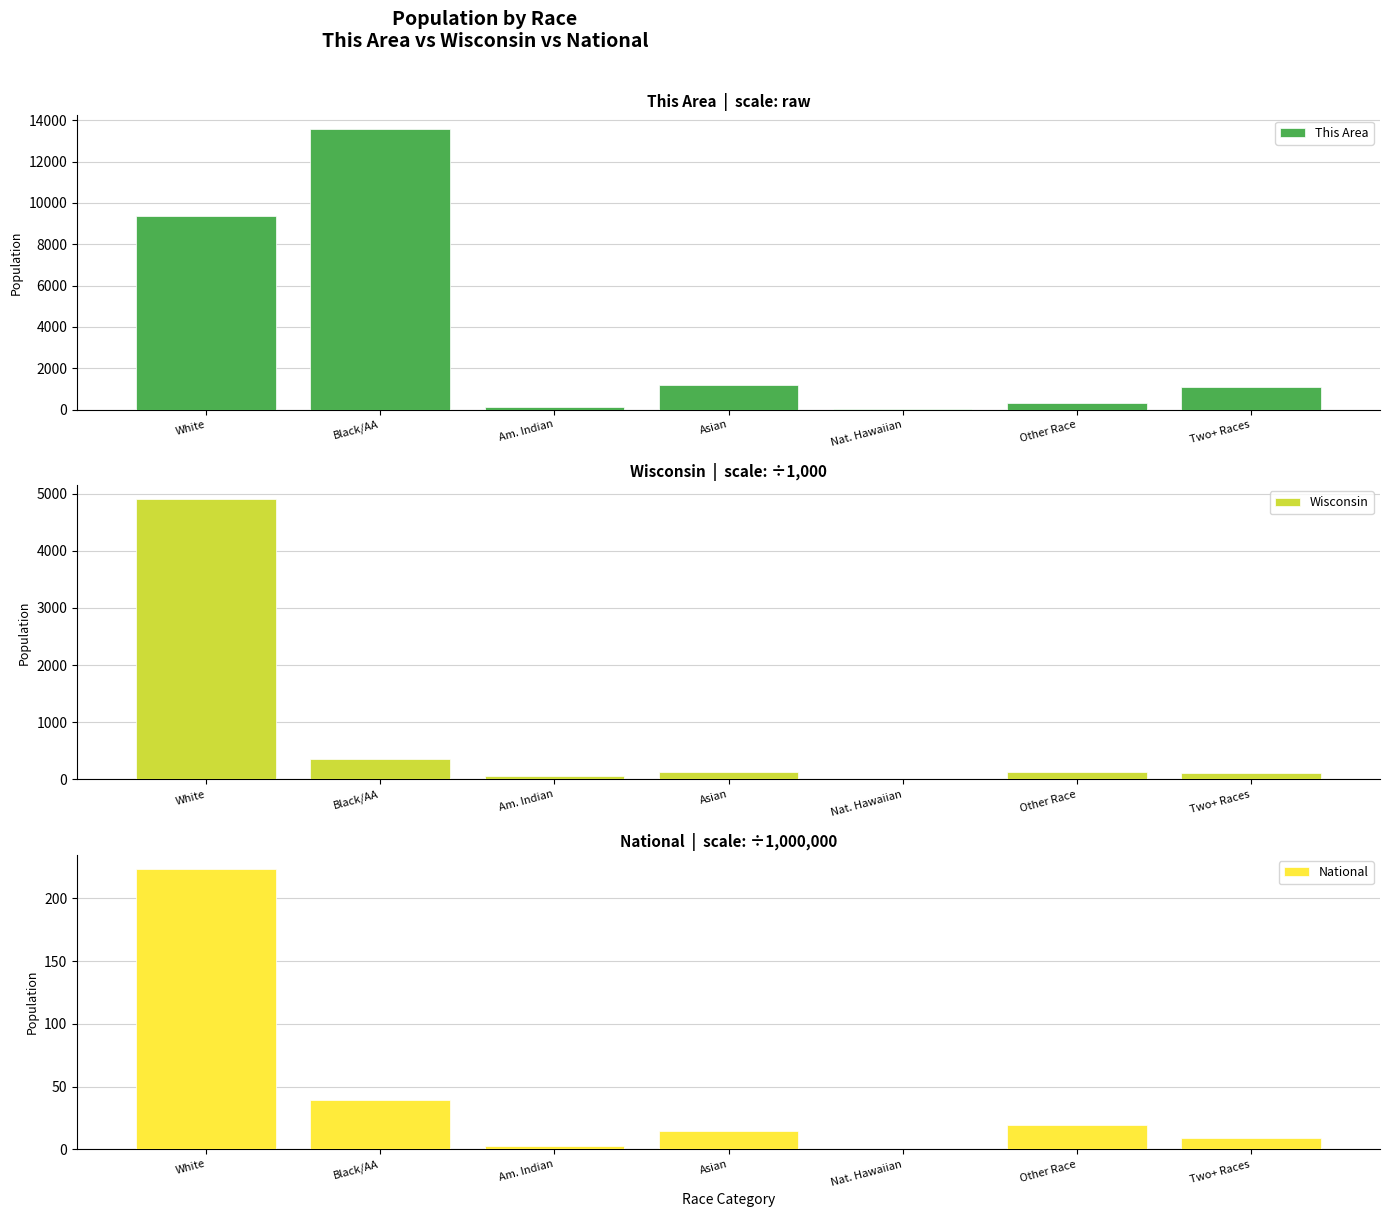

Reading left to right, list all the values displayed in this chart.

This Area: 9382.0	13559.0	125.0	1210.0	13.0	329.0	1088.0
Wisconsin: 4902.1	359.1	54.5	129.2	1.8	135.9	104.3
National: 223.6	38.9	2.9	14.7	0.5	19.1	9.0